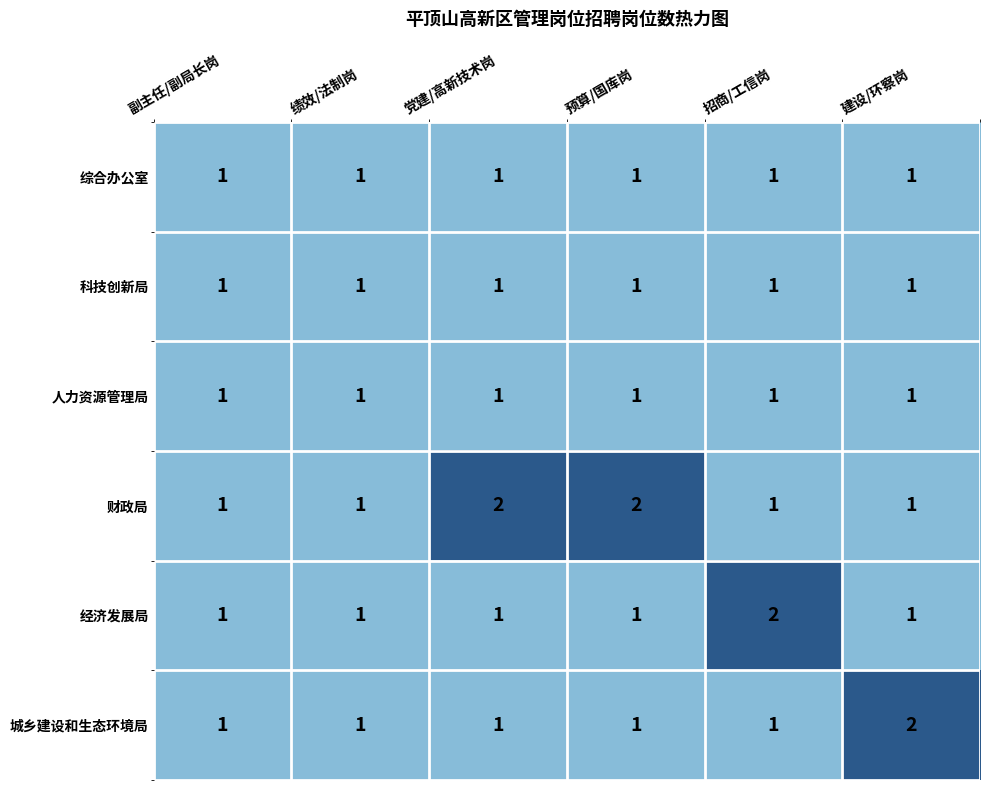

The value of 财政局 at 党建/高新技术岗 is 3. True or false?

False